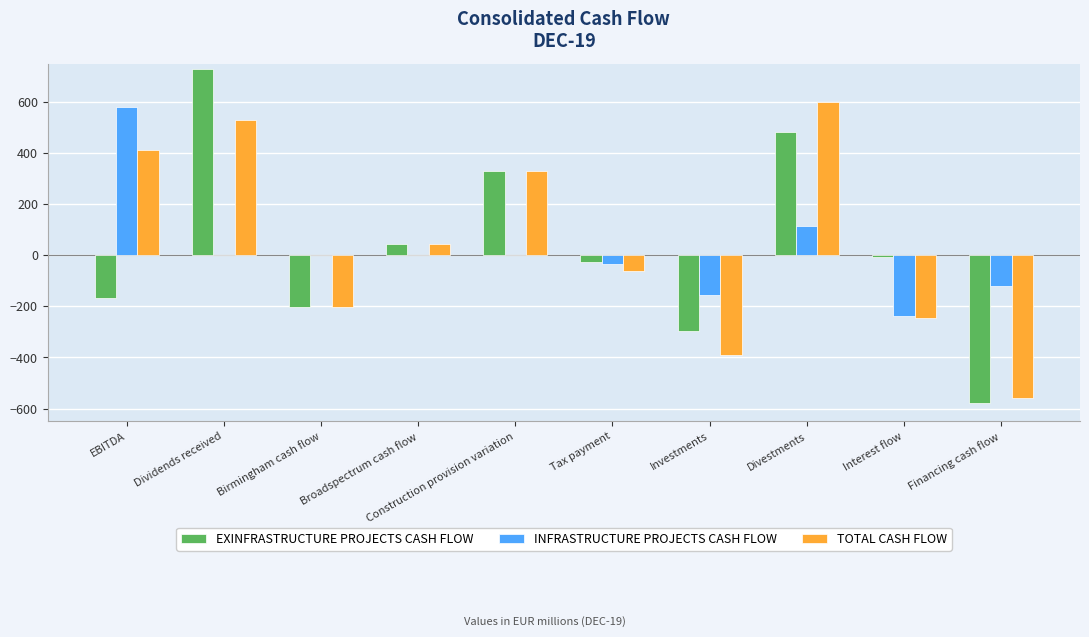

What is the total value across all series at Dividends received?

1258